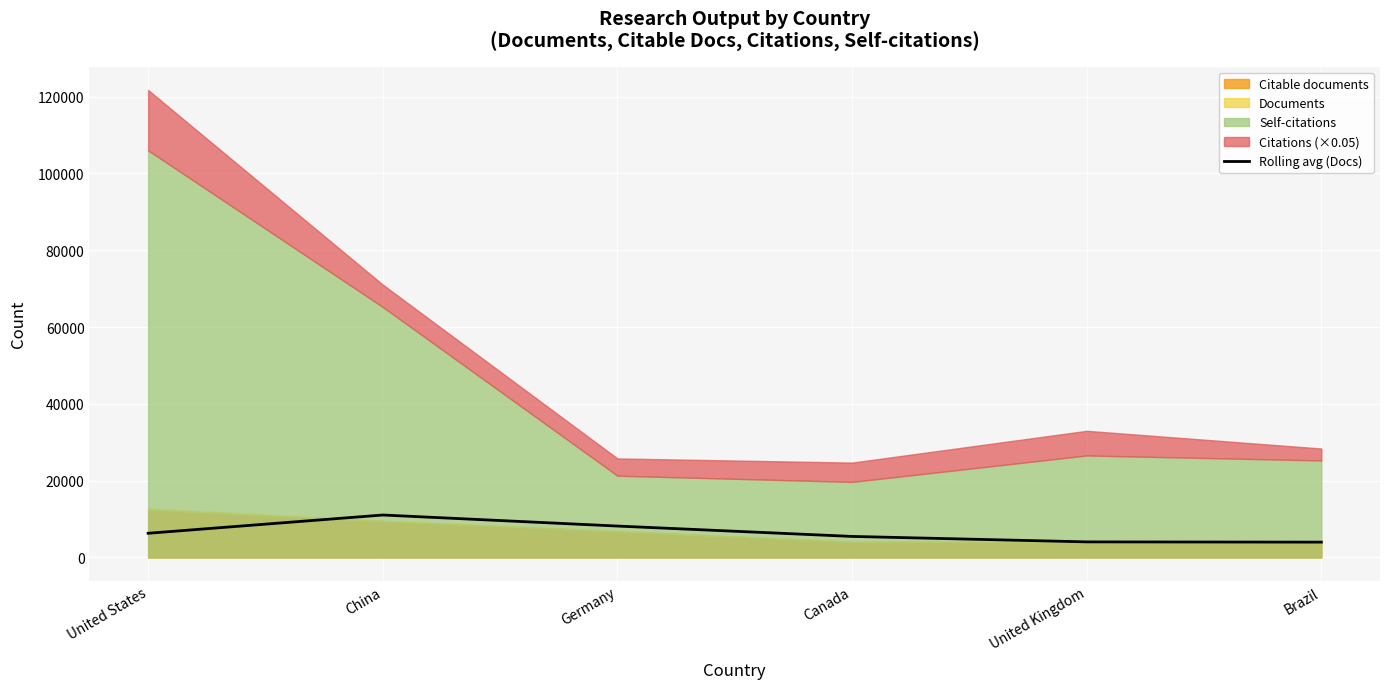

True or false: Rolling avg (Docs) has a value of 4056.8 at United Kingdom.

True